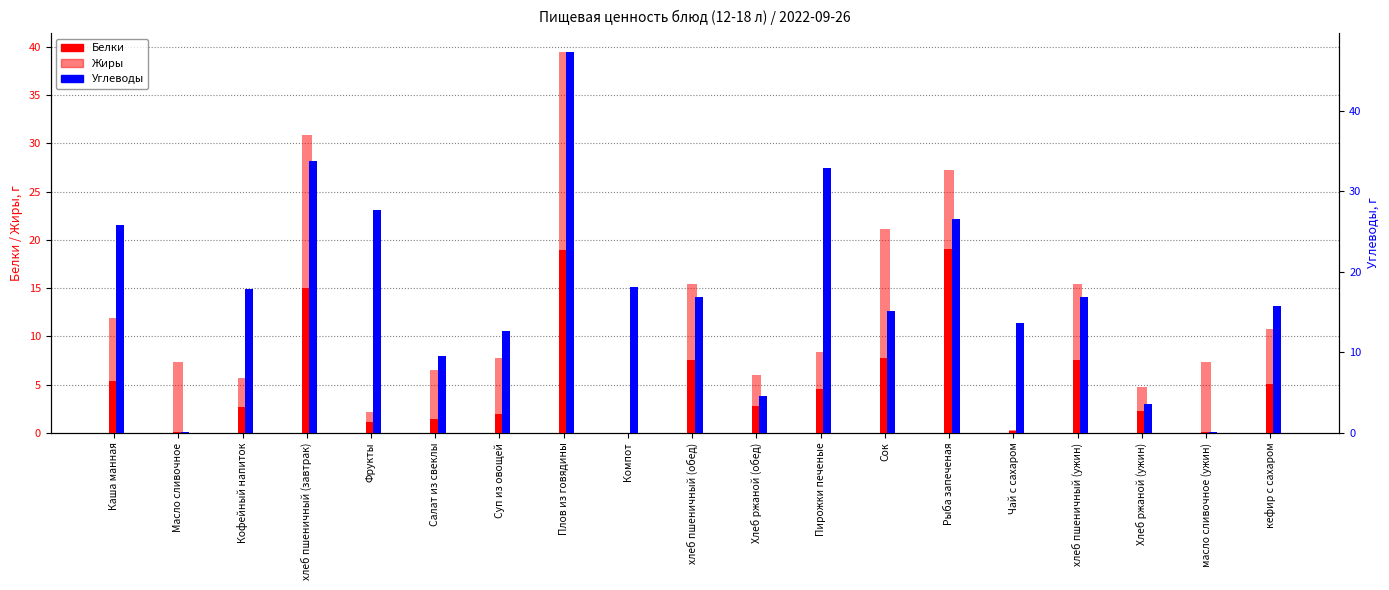

Rank the categories by Жиры value from lowest to highest.

Компот, Чай с сахаром, Фрукты, Хлеб ржаной (ужин), Кофейный напиток, Хлеб ржаной (обед), Пирожки печеные, Салат из свеклы, кефир с сахаром, Суп из овощей, Каша манная, Масло сливочное, масло сливочное (ужин), хлеб пшеничный (обед), хлеб пшеничный (ужин), Рыба запеченая, Сок, хлеб пшеничный (завтрак), Плов из говядины